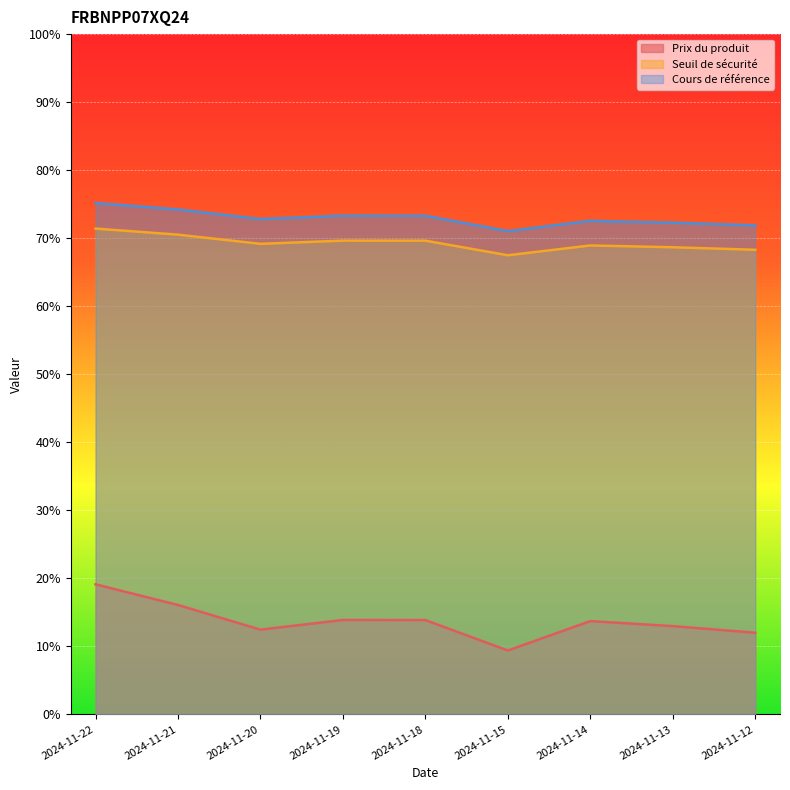

What is the difference between the Prix du produit values at 2024-11-20 and 2024-11-12?

0.4